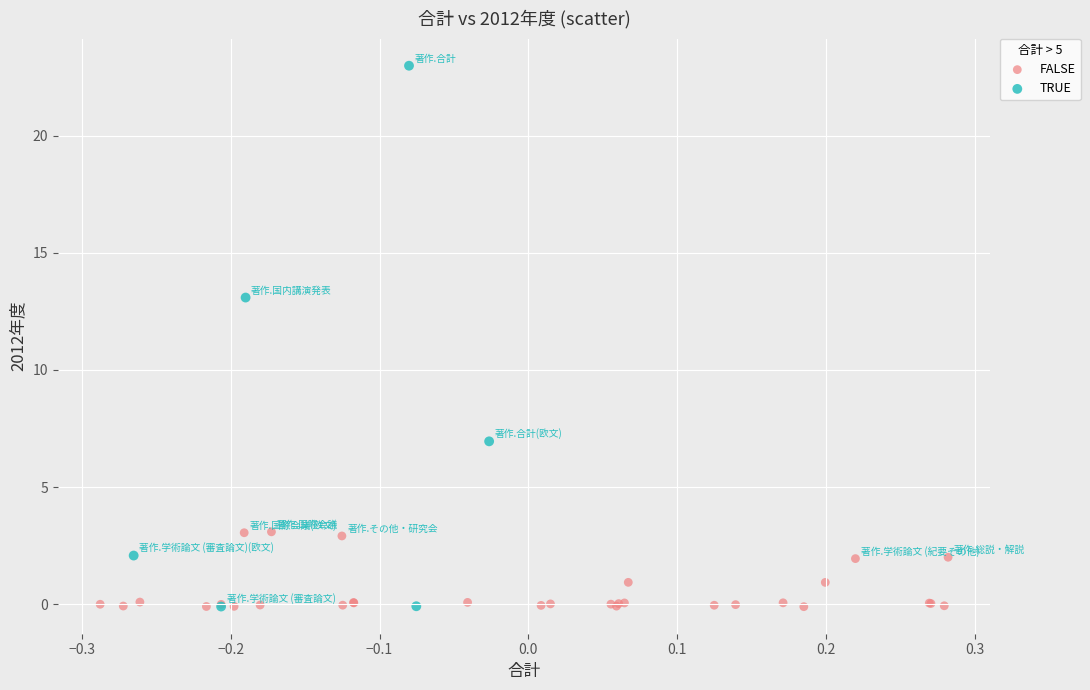

Which series has the widest spread of Y values?

TRUE